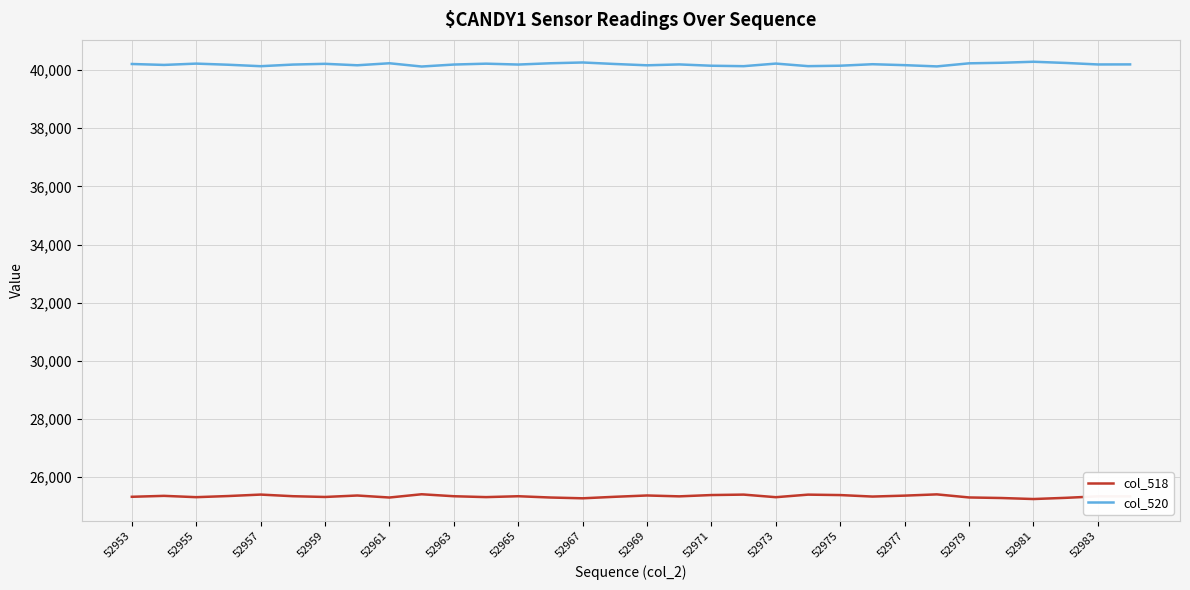

What is the sum of all col_520 values?

1286200